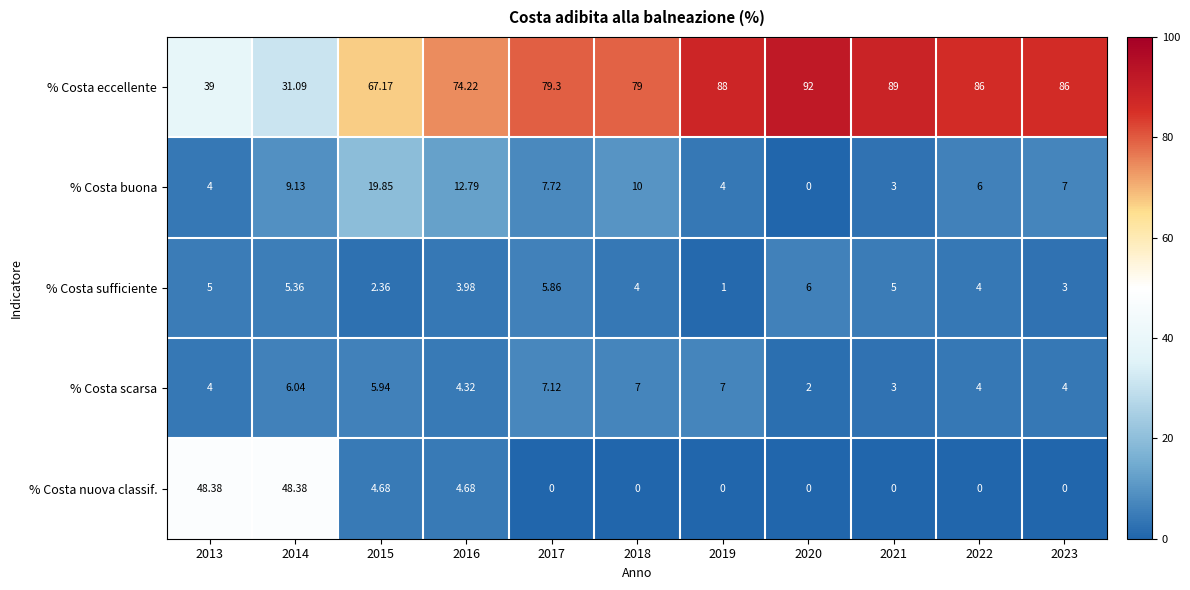

Which series changed the most between 2017 and 2021?

% Costa eccellente